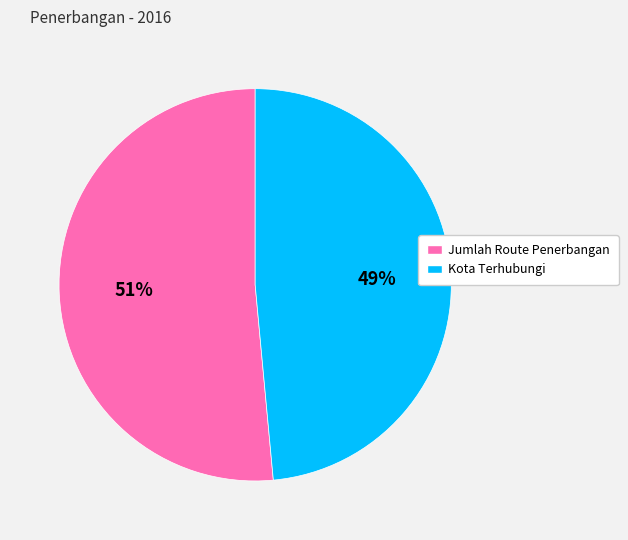

Do Kota Terhubungi and Jumlah Route Penerbangan together represent more than half of the pie?

Yes